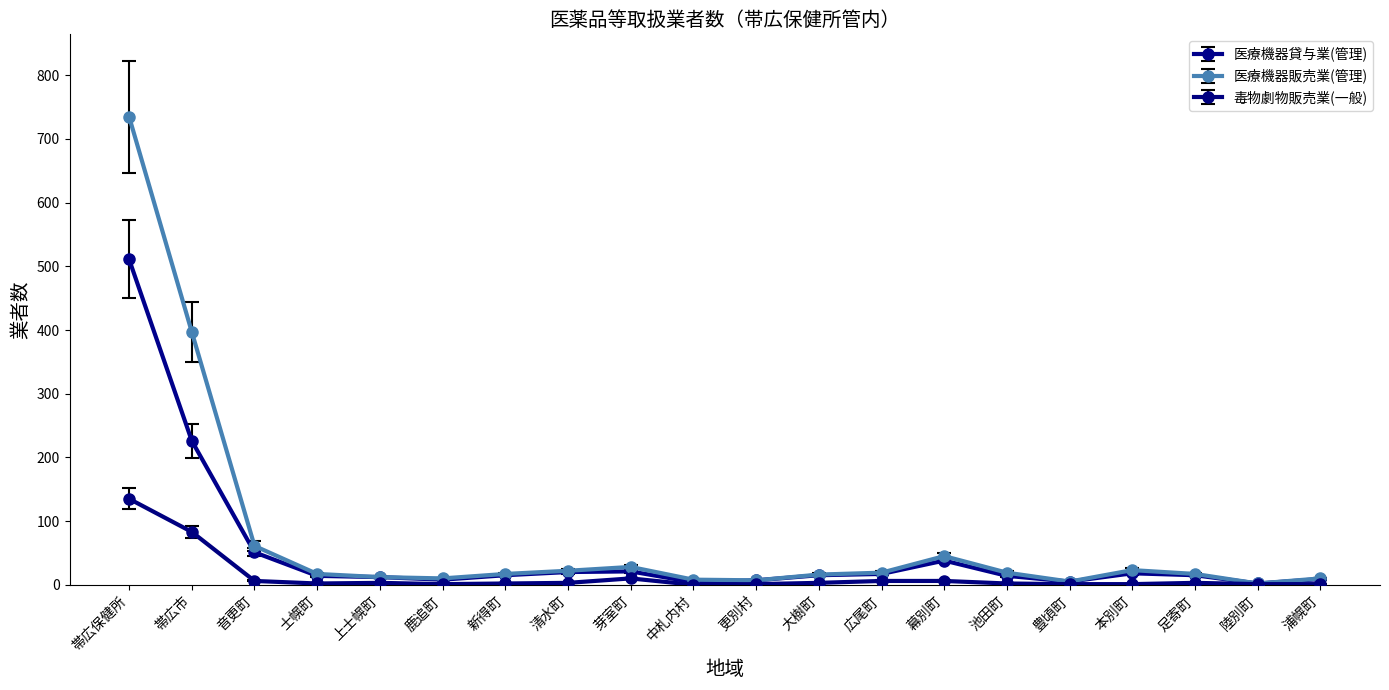

At which category does the chart reach its peak across all series?

帯広保健所